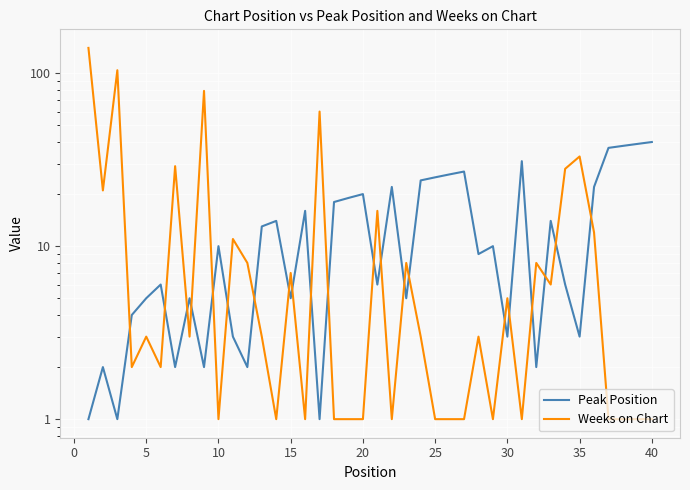

Rank the series at 10 from lowest to highest value.

Weeks on Chart, Peak Position